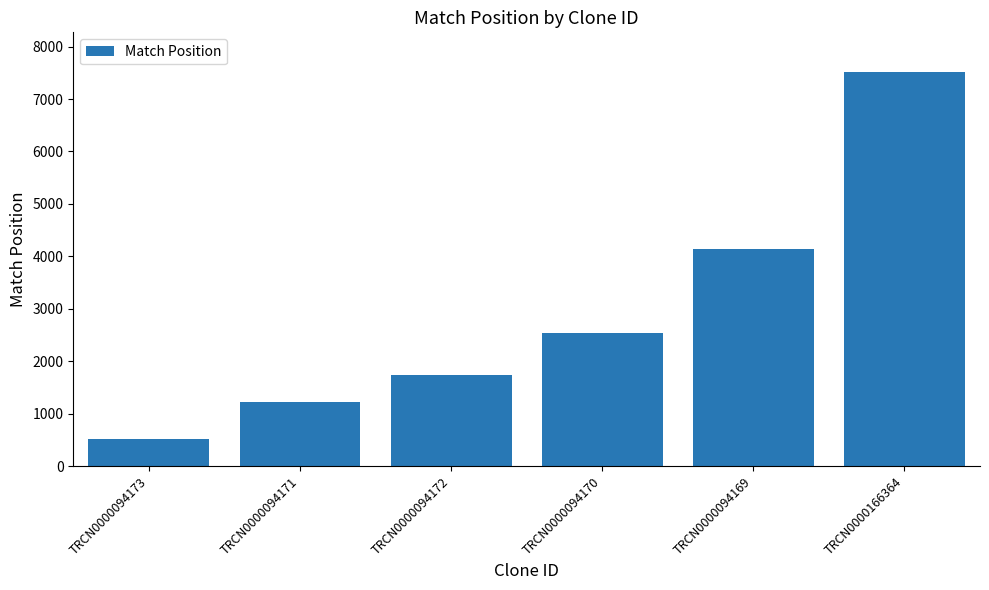

True or false: the data shows 1232 at TRCN0000094171.

True